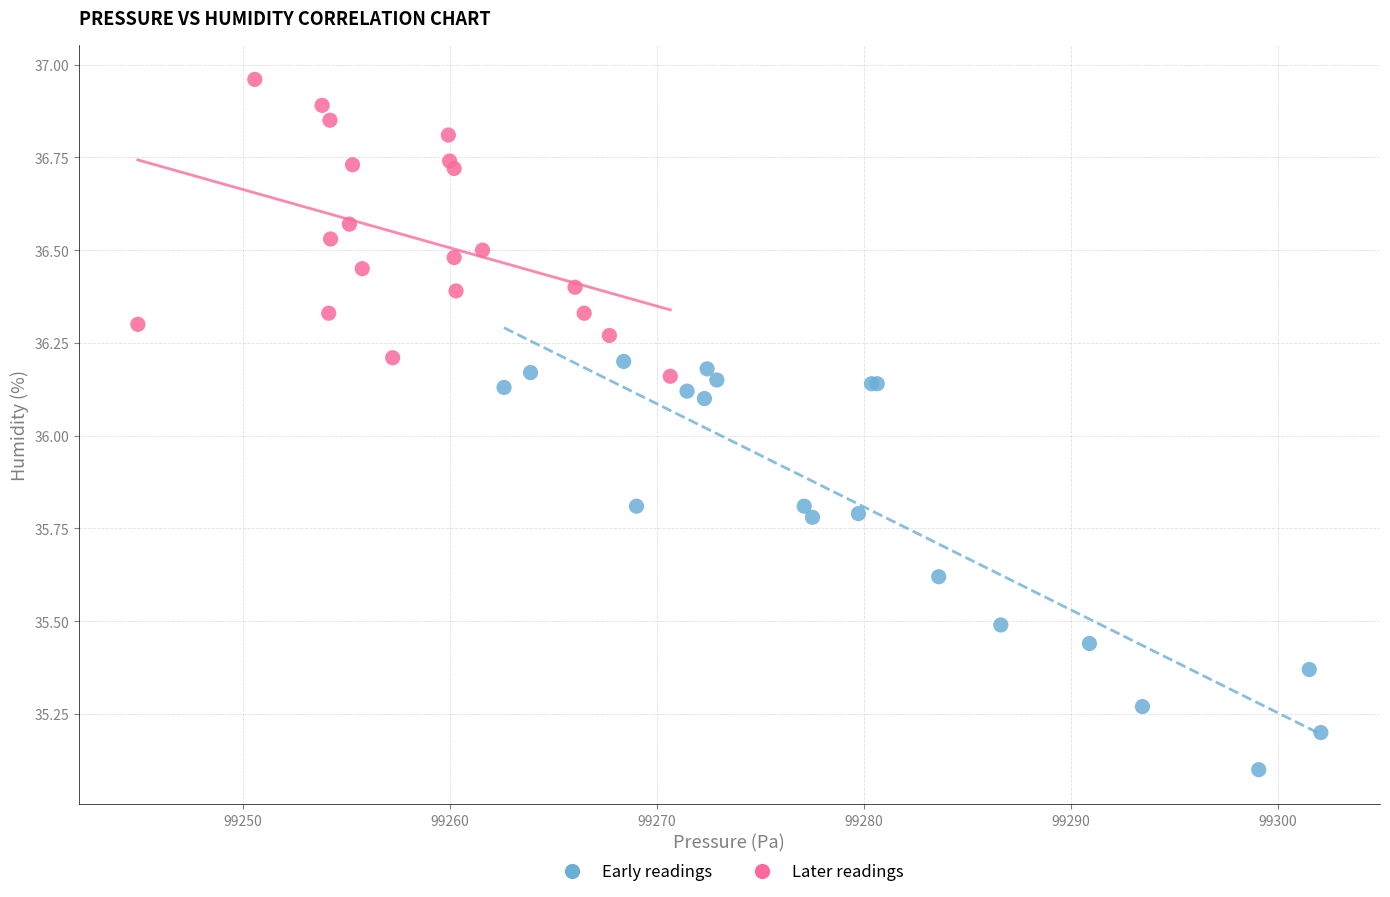

Which series reaches the maximum Y coordinate?

Later readings